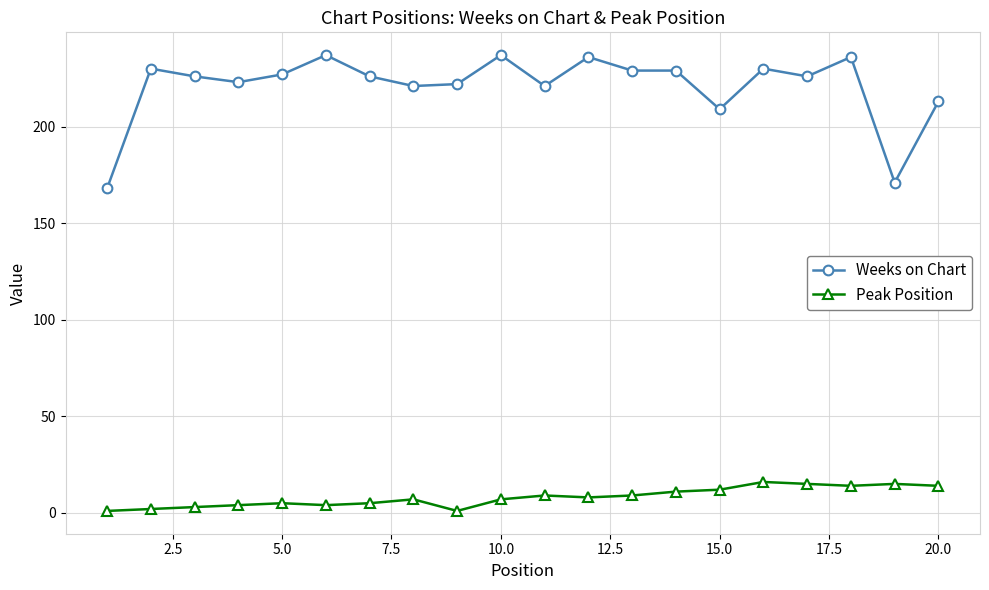

Which series has the largest range (max minus min)?

Weeks on Chart